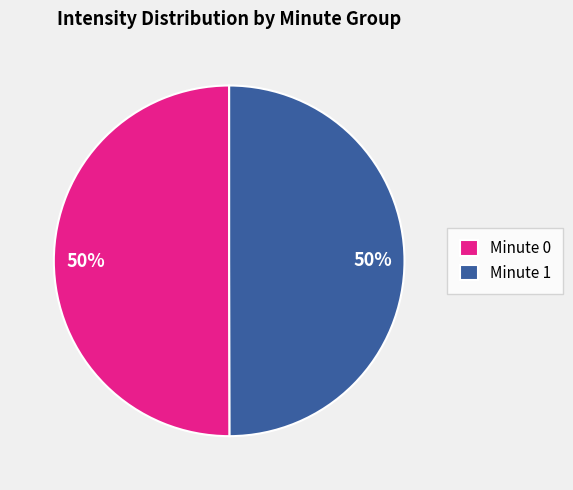

What percentage is the Minute 0 slice, to the nearest percent?

50%